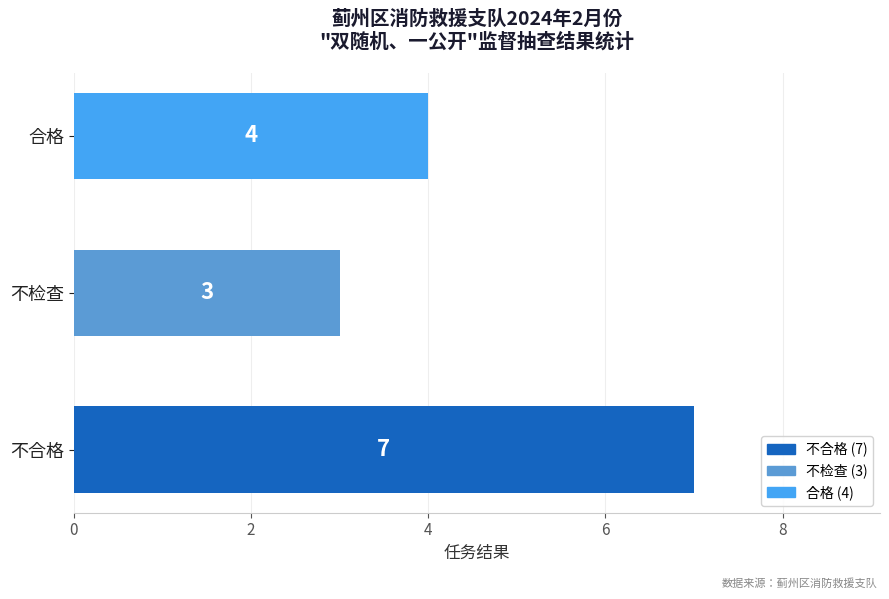

How many bars are there in total?

3